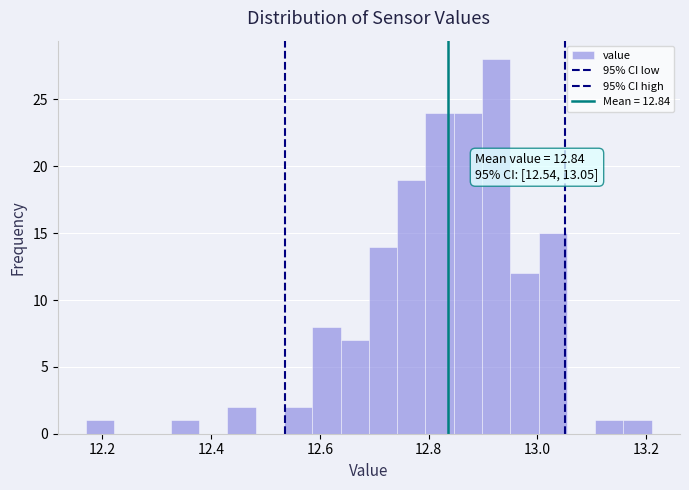

Around what value on the x-axis is the tallest bar? Give the approximate position of its centre, as read against the axis.

12.92